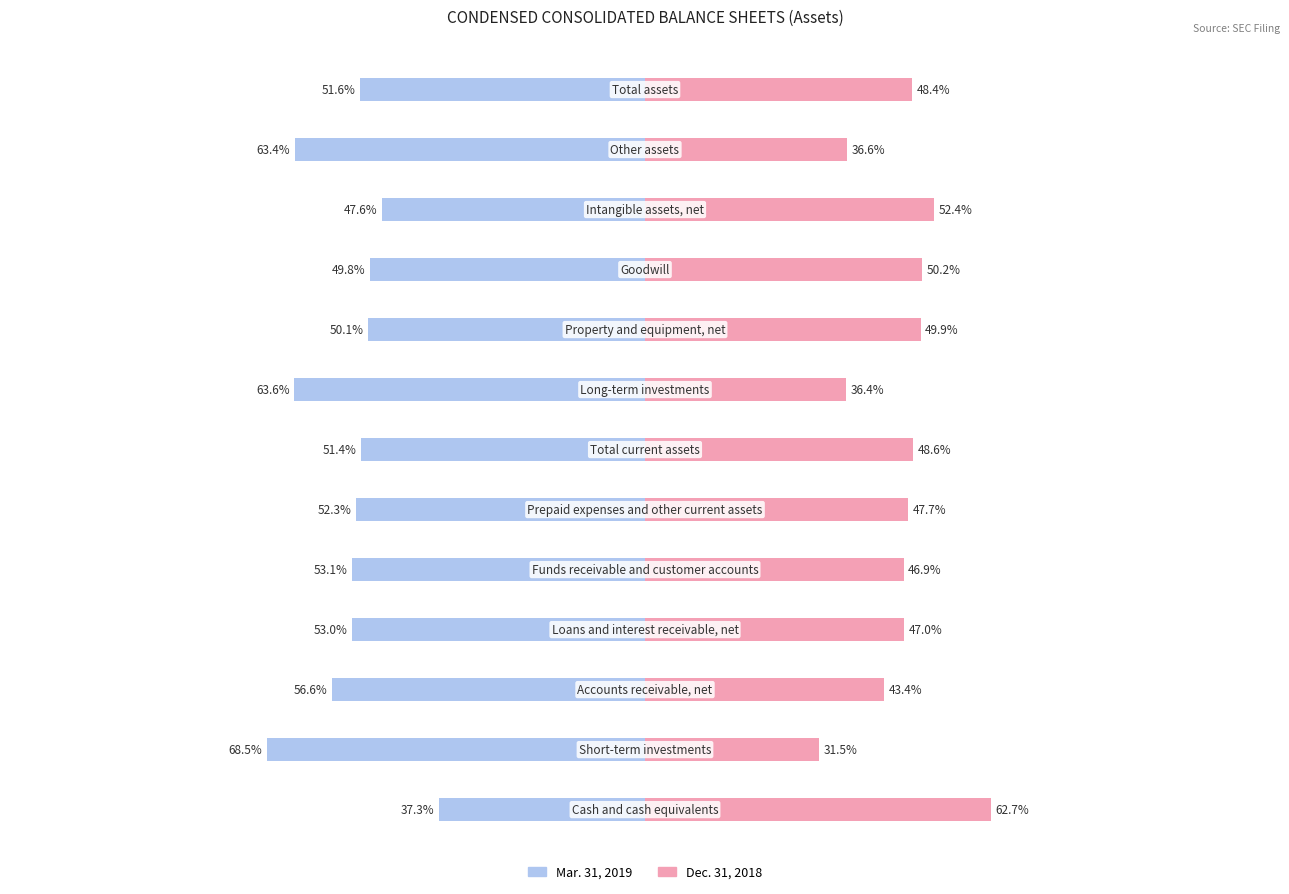

The Dec. 31, 2018 series shows 89.3 at 8. True or false?

False